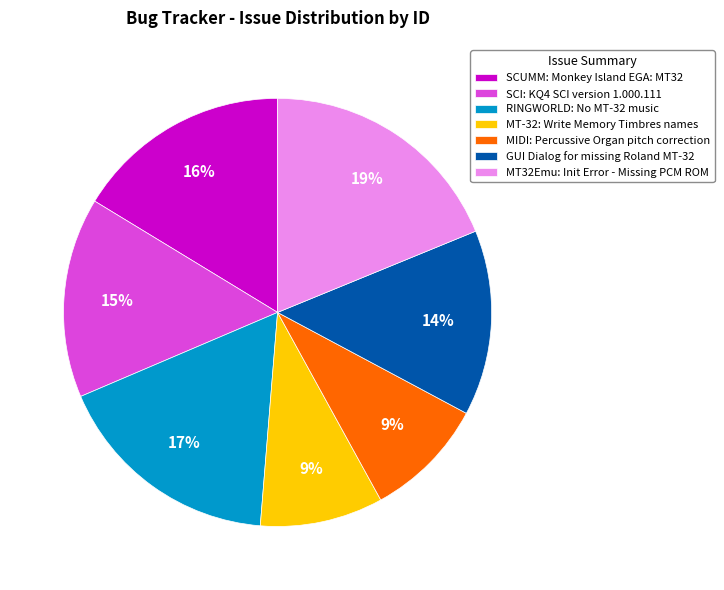

What is the ratio of the value at MT-32: Write Memory Timbres names to the value at MT32Emu: Init Error - Missing PCM ROM?

0.5